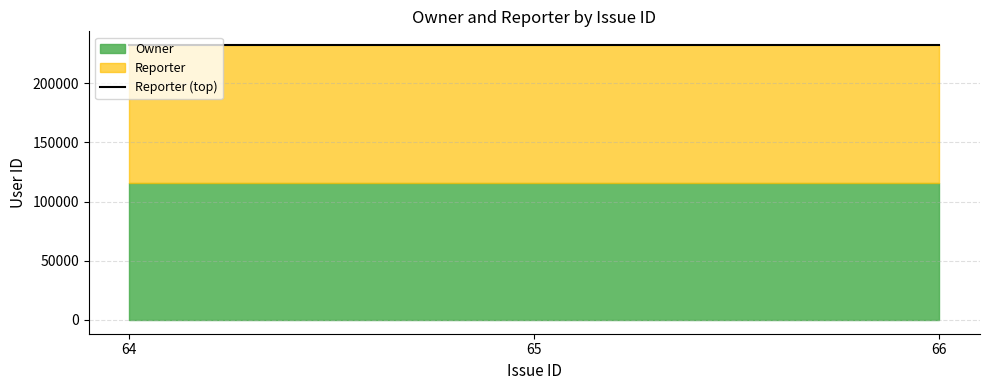

Which category has the highest value across all series?

66